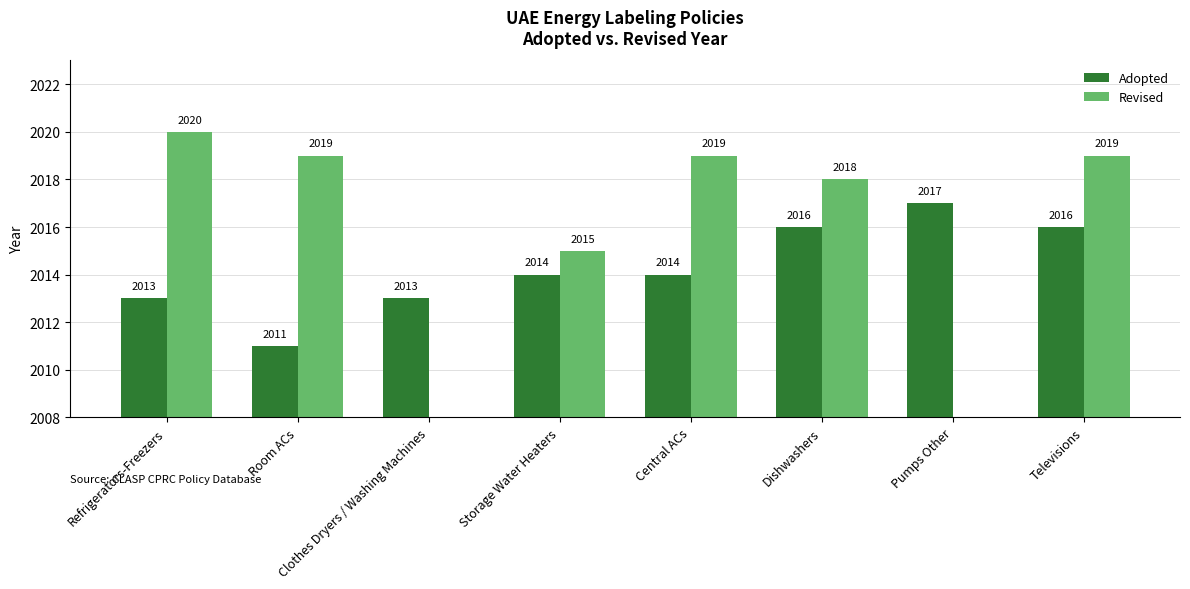

Reading left to right, extract all data points from this chart.

Adopted: Refrigerators-Freezers=2013	Room ACs=2011	Clothes Dryers / Washing Machines=2013	Storage Water Heaters=2014	Central ACs=2014	Dishwashers=2016	Pumps Other=2017	Televisions=2016
Revised: Refrigerators-Freezers=2020	Room ACs=2019	Clothes Dryers / Washing Machines=0	Storage Water Heaters=2015	Central ACs=2019	Dishwashers=2018	Pumps Other=0	Televisions=2019